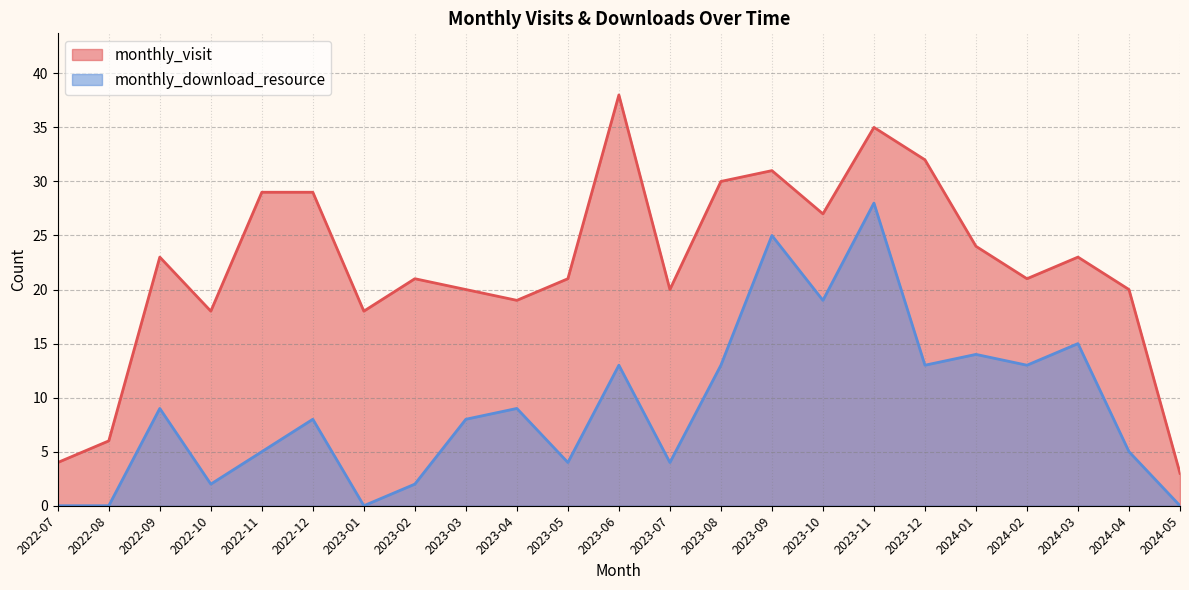

The monthly_visit series shows 7 at 2024-02. True or false?

False